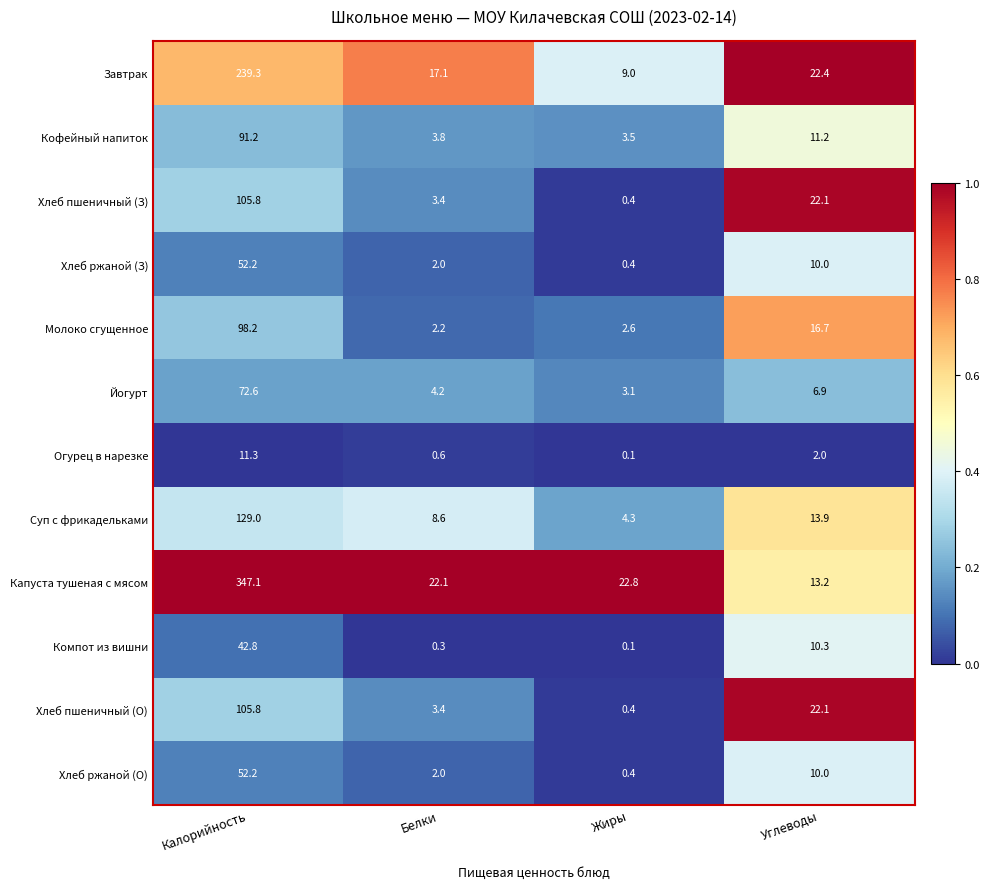

The Огурец в нарезке series shows 2.0 at Углеводы. True or false?

True